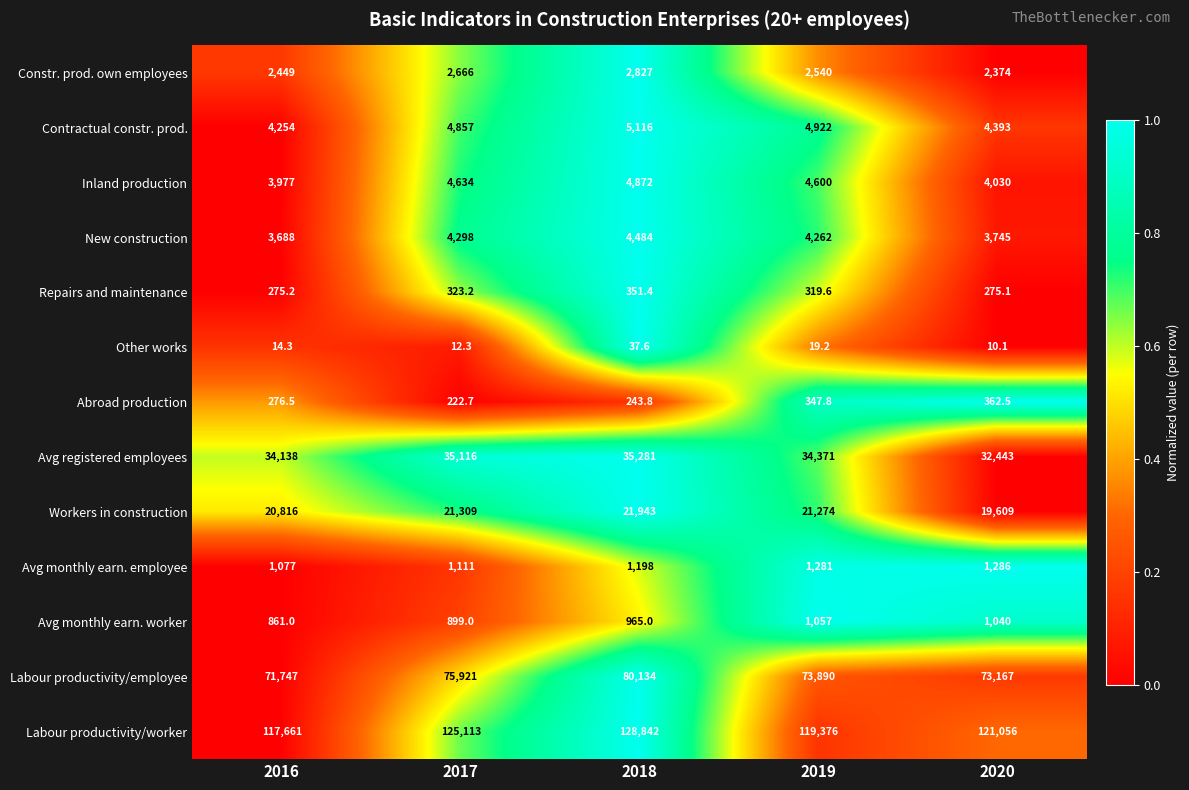

At 2016, list the series in order from largest to smallest.

Labour productivity/worker, Labour productivity/employee, Avg registered employees, Workers in construction, Contractual constr. prod., Inland production, New construction, Constr. prod. own employees, Avg monthly earn. employee, Avg monthly earn. worker, Abroad production, Repairs and maintenance, Other works